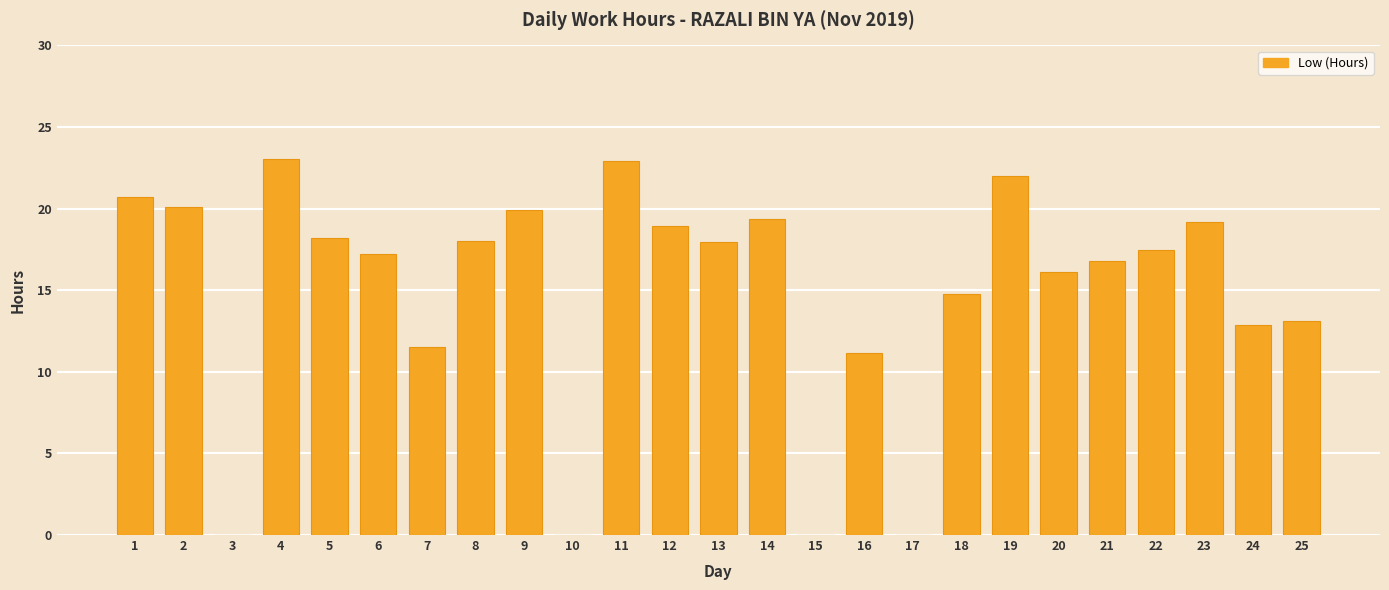

Where is the data nearest to the value 11?

16